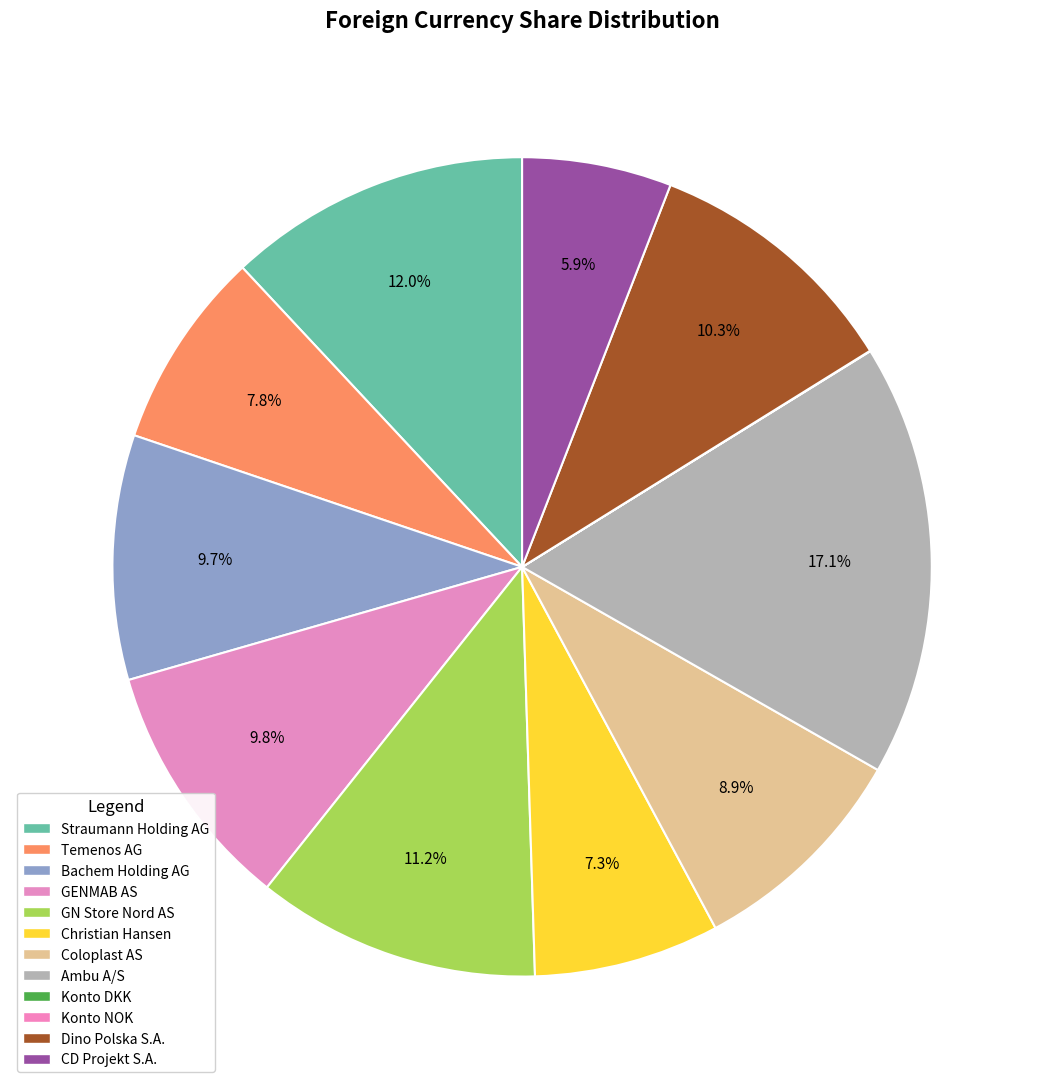

Is there a majority slice in this chart?

No